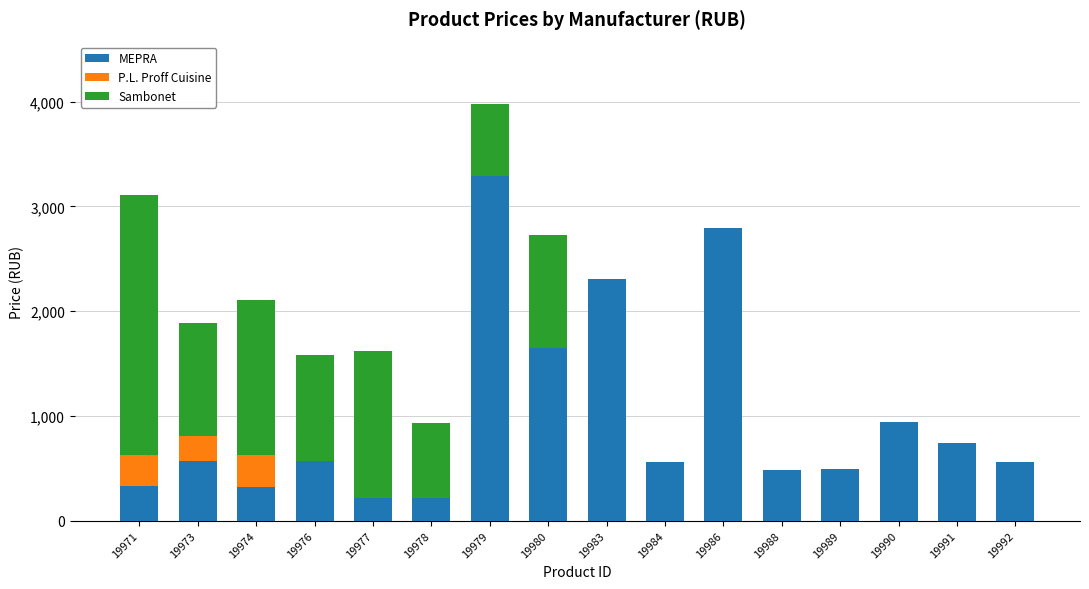

What is the highest value of the MEPRA series?

3290.4